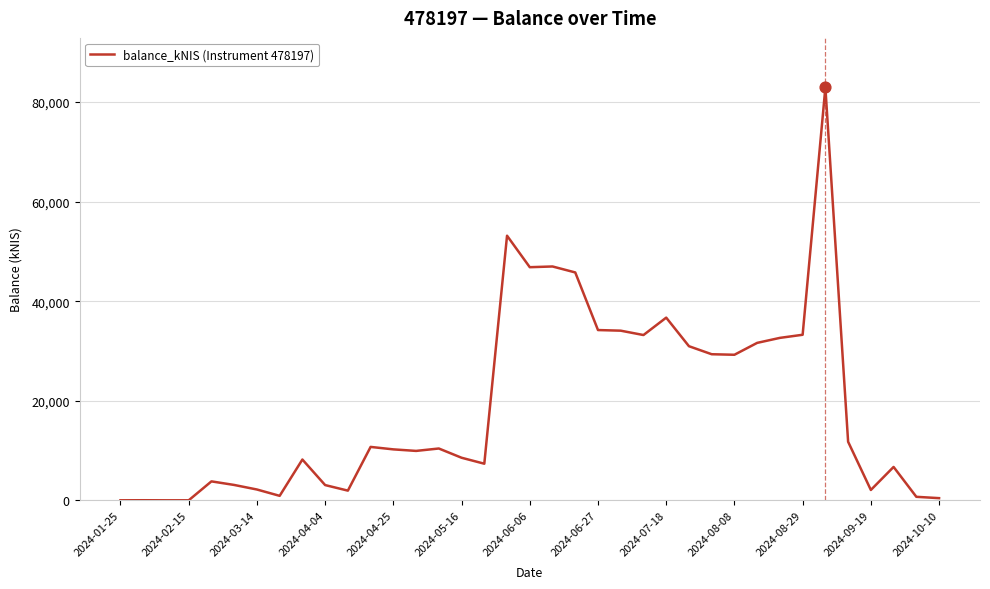

What is the maximum value shown in the chart?

82943.0